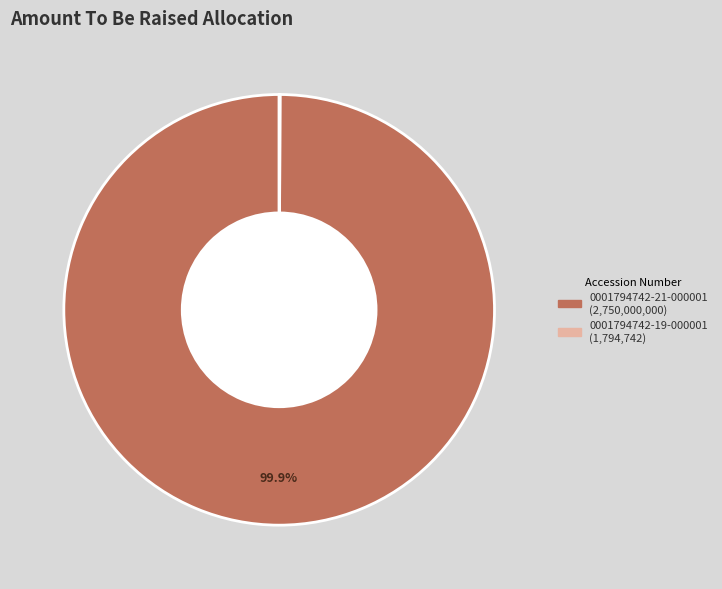

Is there any slice that represents more than half of the pie?

Yes